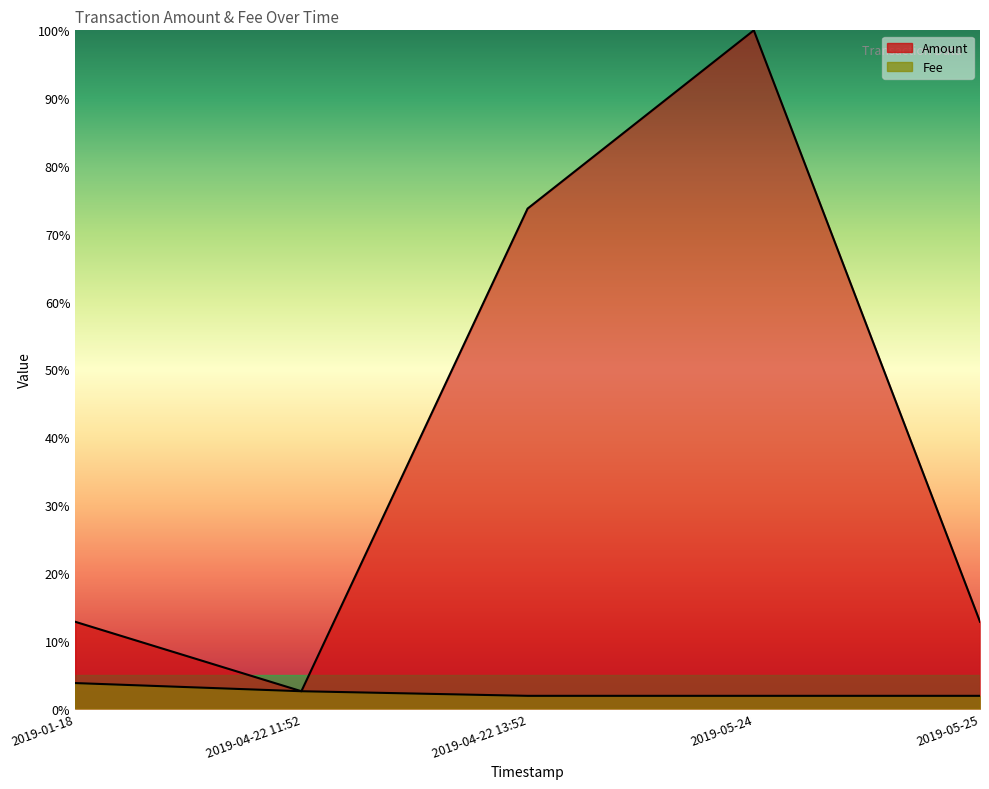

How many lines are shown in the chart?

2